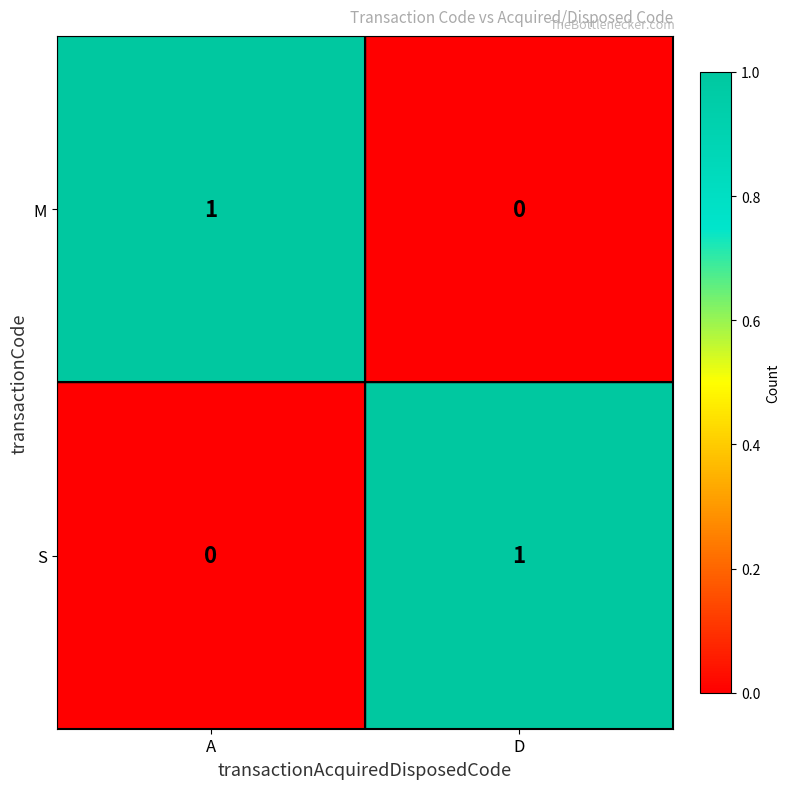

The S series shows 0 at A. True or false?

True